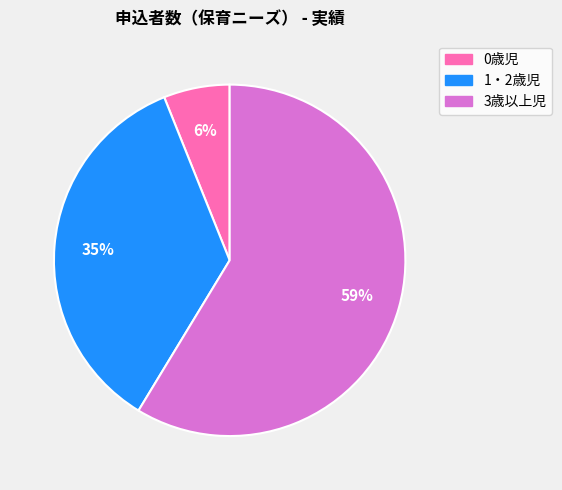

Does 0歳児 account for over 50% of the chart?

No